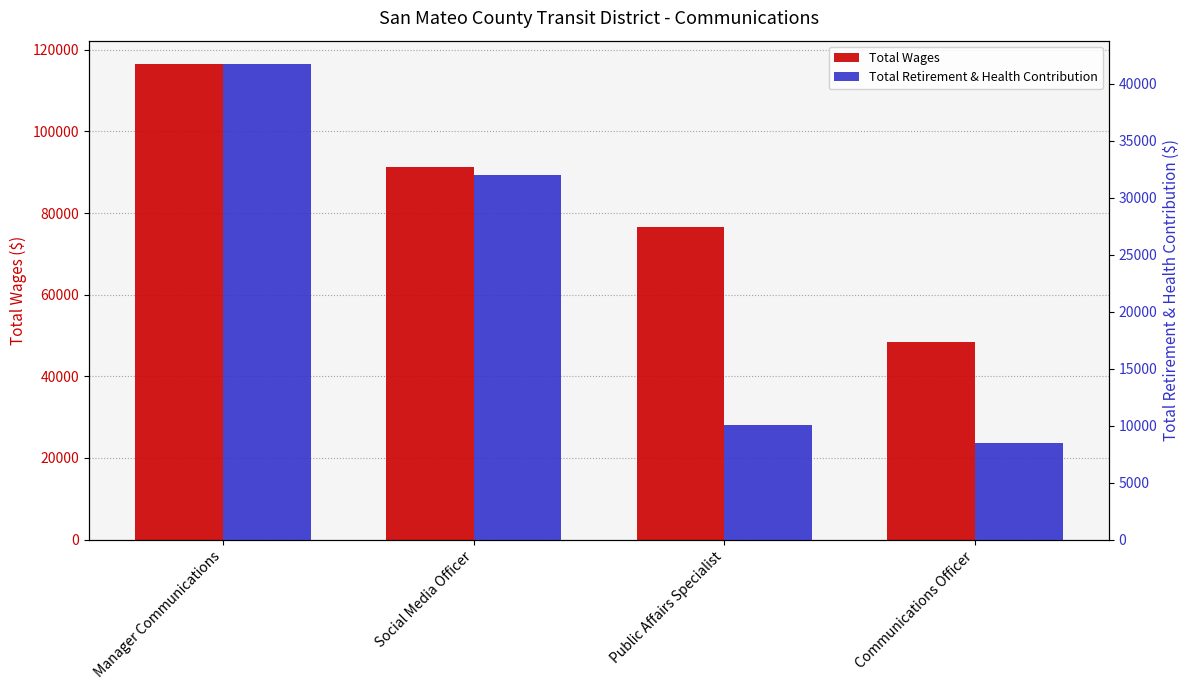

What is the difference between the second highest and minimum values in the Total Wages series?

42887